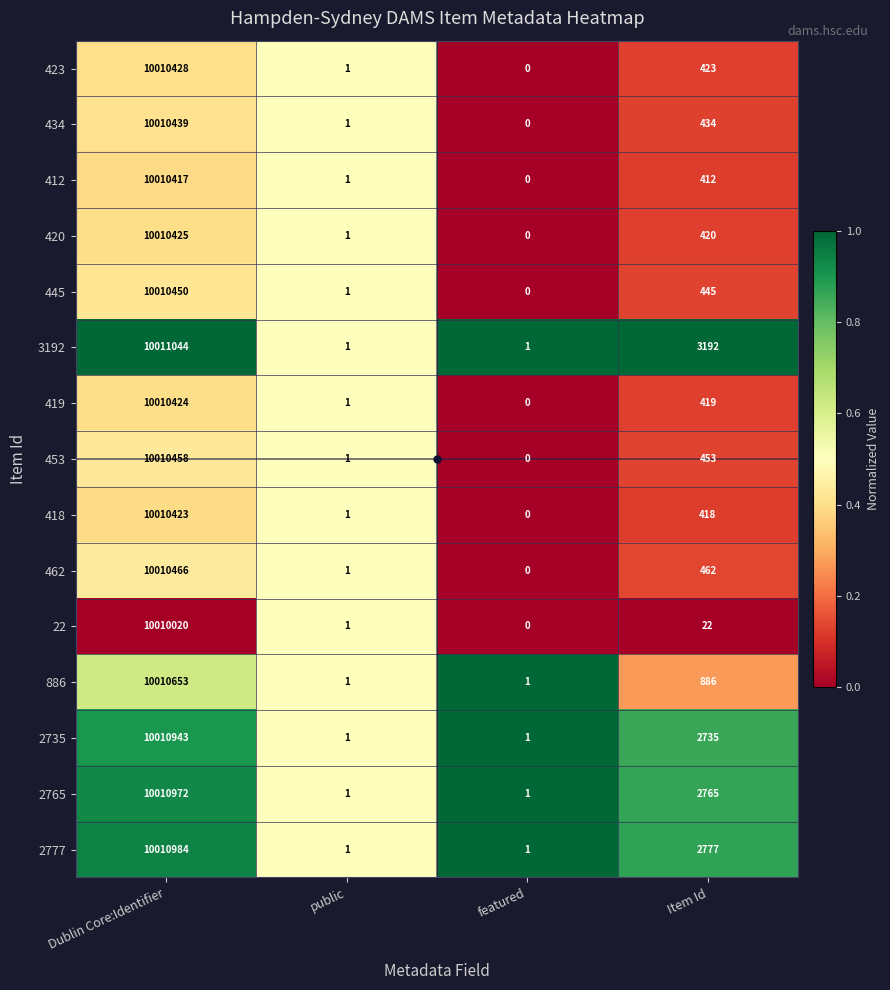

Which series has the largest total across all categories?

3192